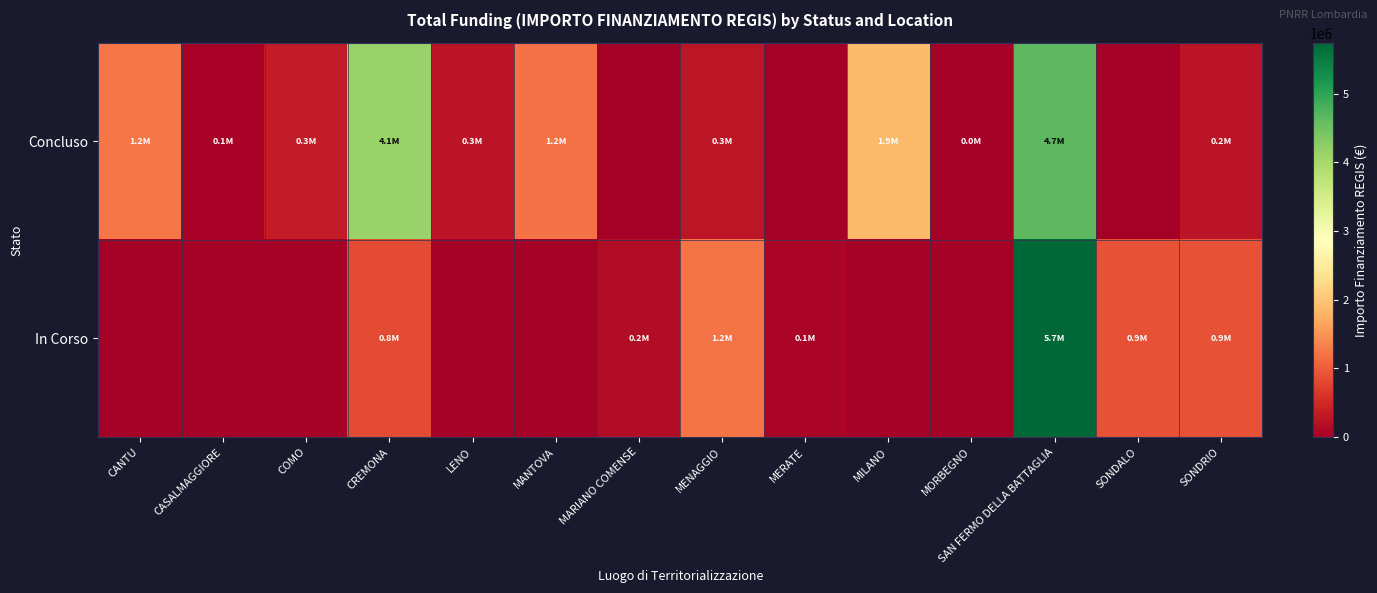

Count the number of data series in this chart.

2